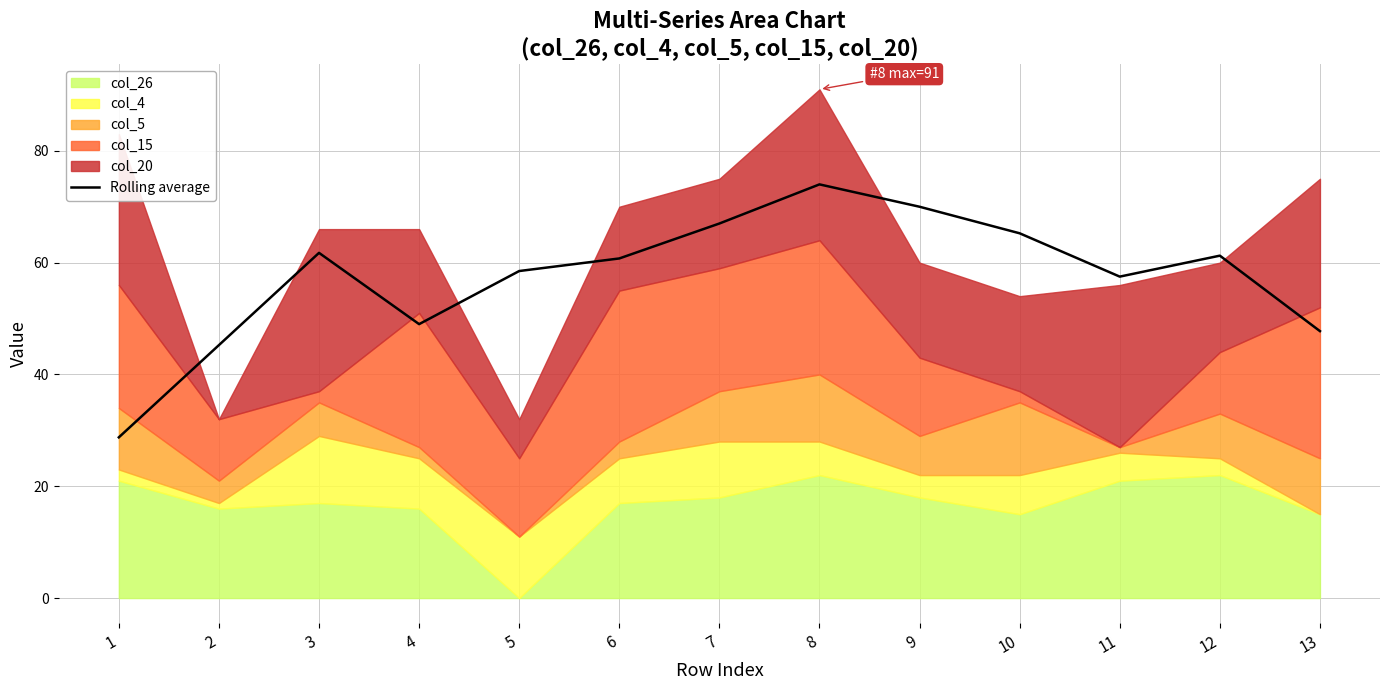

How many categories are shown in the chart?

13